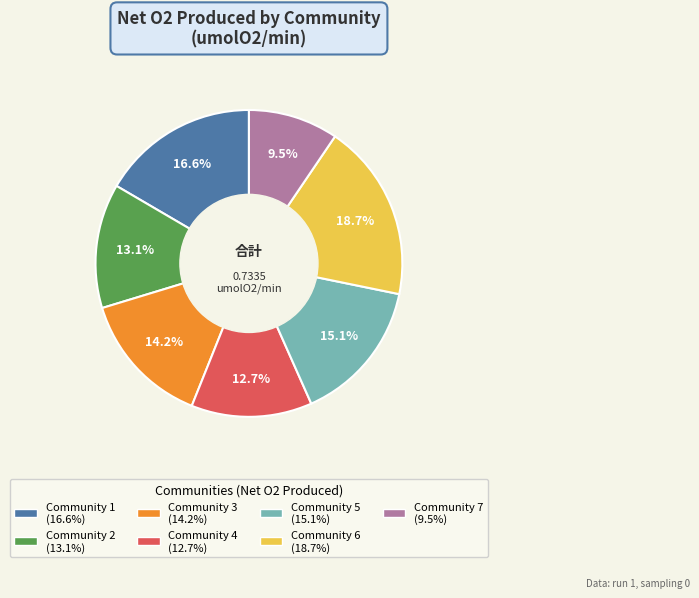

Do Community 5 and Community 1 together represent more than half of the pie?

No